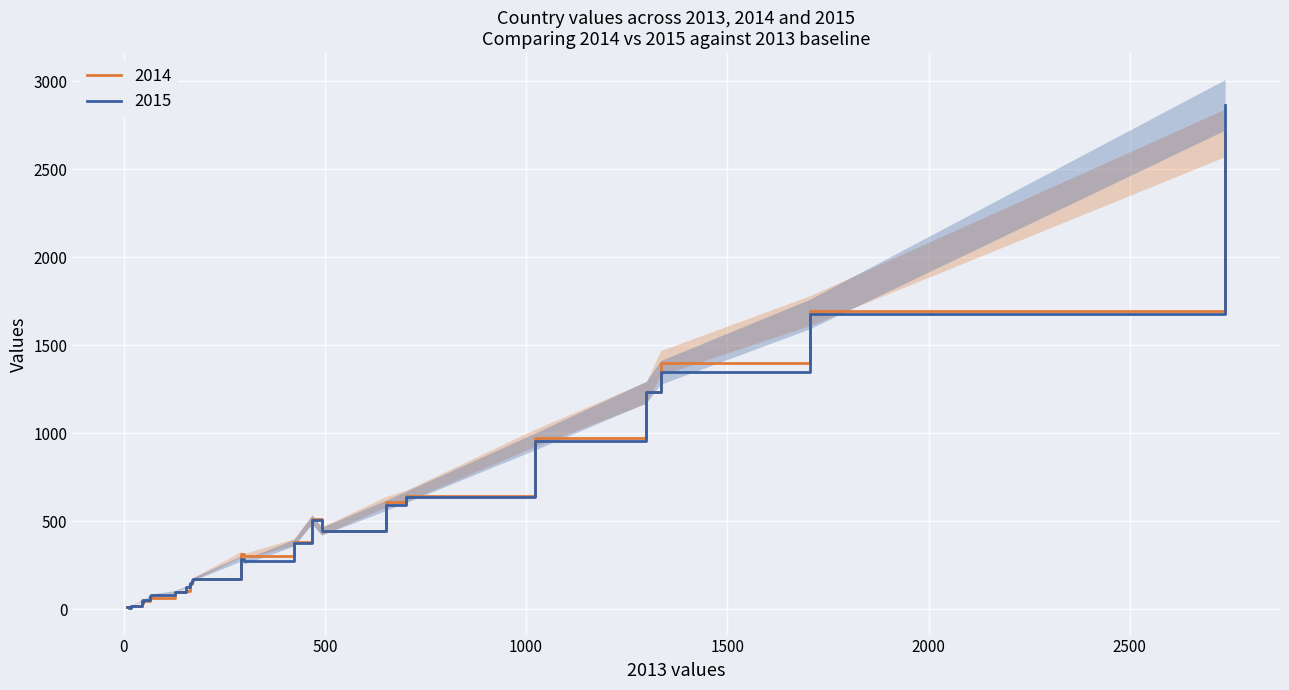

List the series in order of their peak value, lowest first.

2014, 2015